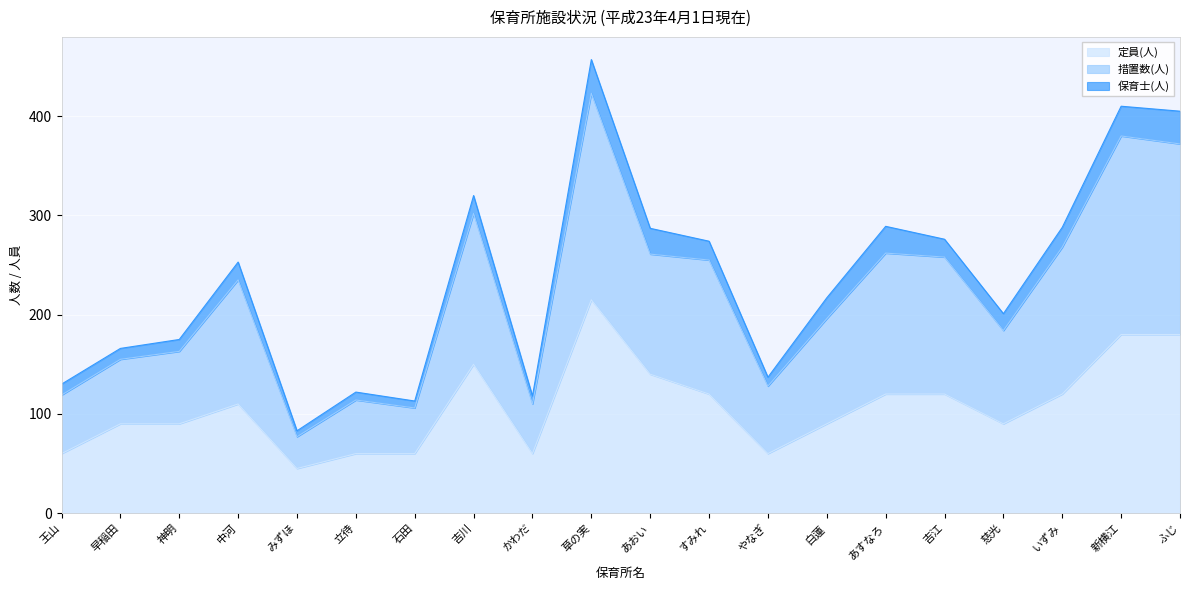

What is the lowest value of the 定員(人) series?

45